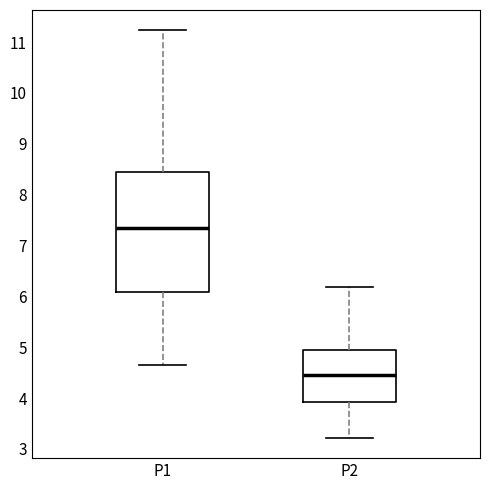

Reading left to right, transcribe this box plot: for each box, give where its median line is, the range the box spans, and where its two whiskers end, as read against the y-axis. The values are not printed on the chart, so give them approximately, as read against the axis.

P1: median 7.3, box 6.1 to 8.4, whiskers 4.7 to 11.2
P2: median 4.5, box 3.9 to 5.0, whiskers 3.2 to 6.2